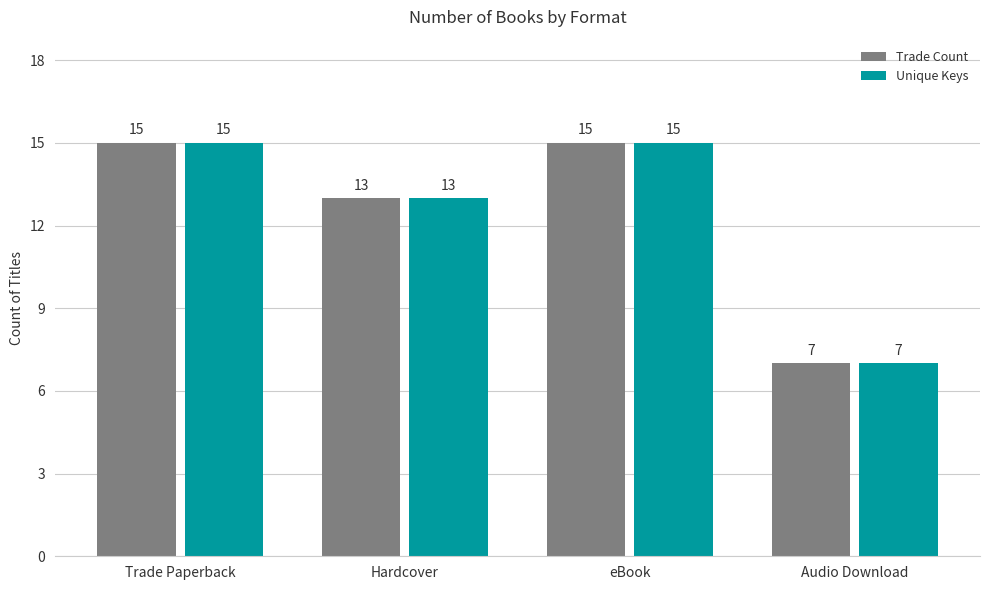

At which label does Trade Count reach its minimum?

Audio Download